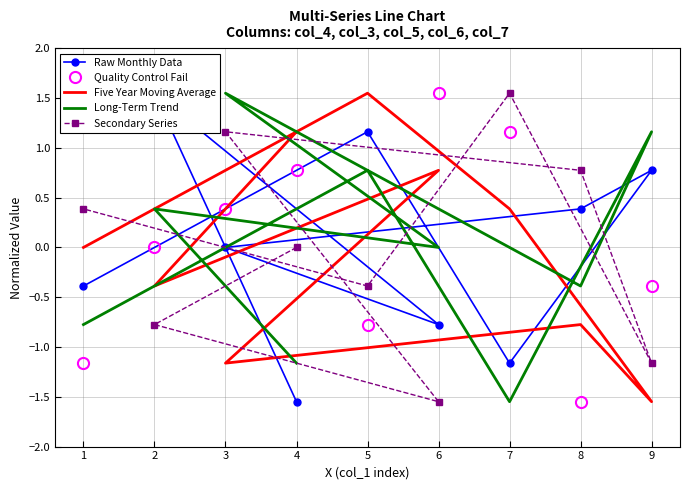

What is the difference between the second highest and second lowest values in the Secondary Series series?

2.3